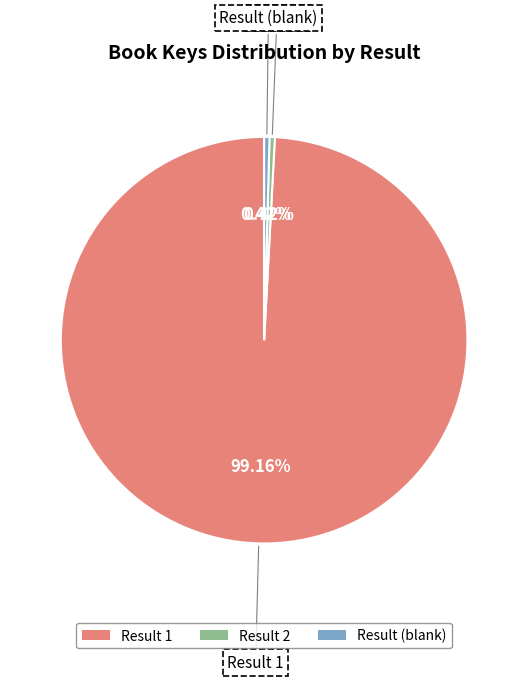

Do Result (blank) and Result 2 together represent more than half of the pie?

No